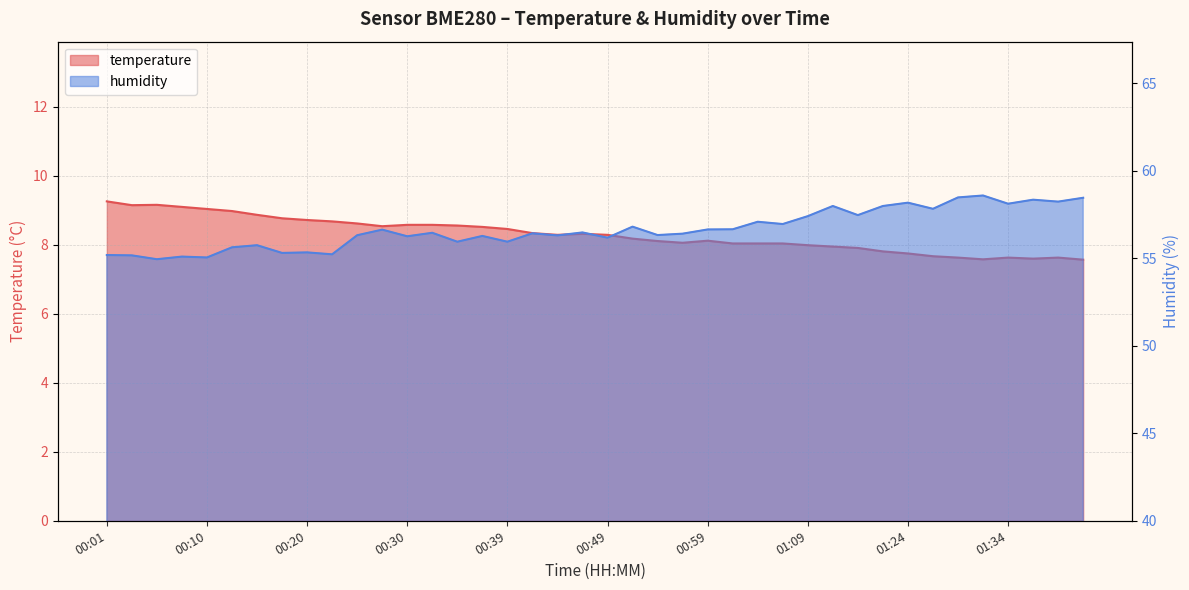

Which category has the lowest value across all series?

01:41